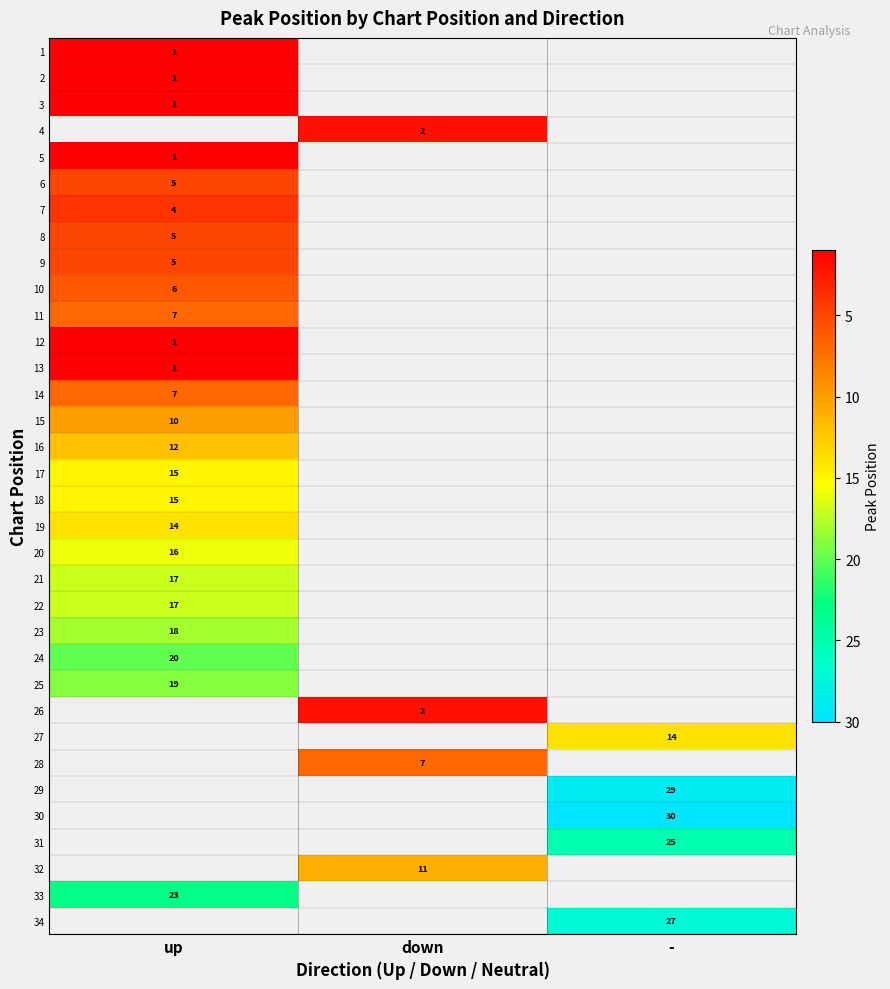

The value of 14 at up is 9. True or false?

False